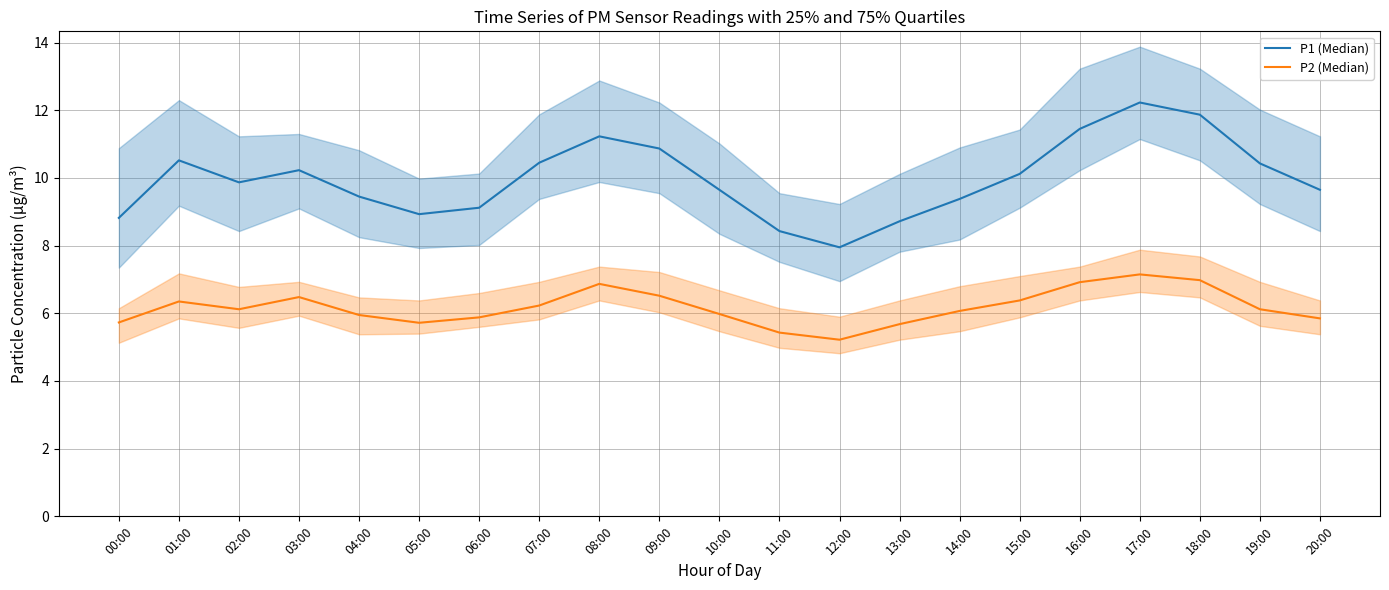

What is the difference between the P2 (Median) values at 18:00 and 01:00?

0.6